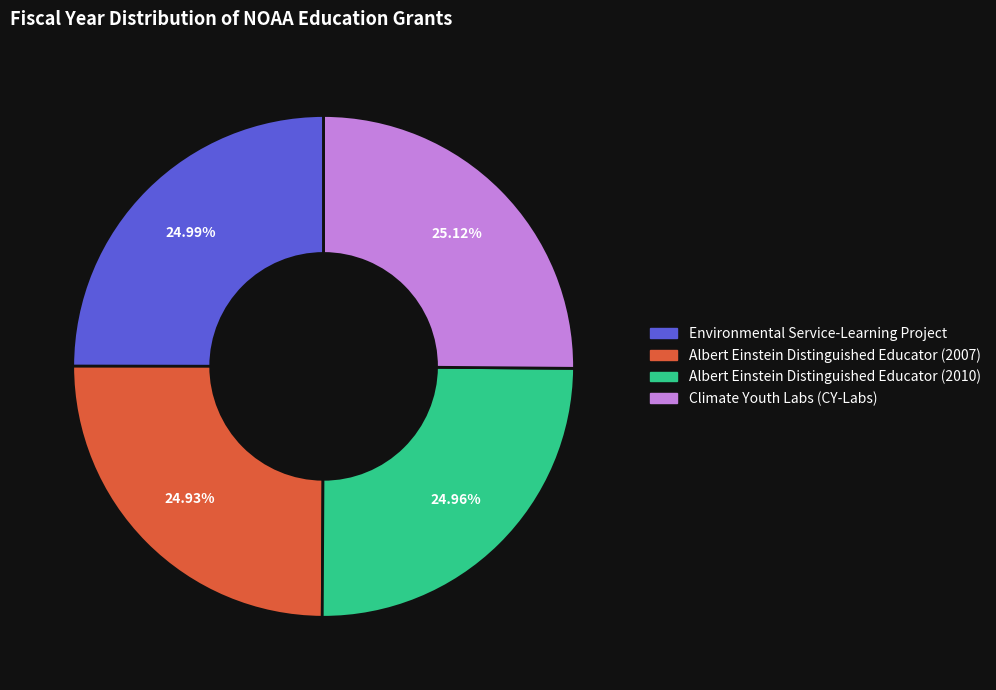

What percentage is NOT represented by Environmental Service-Learning Project?

75.0%